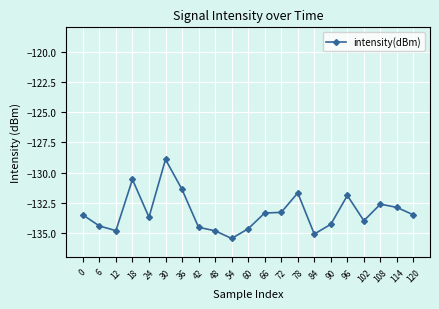

What is the value of the 13th point from the left?

-133.3